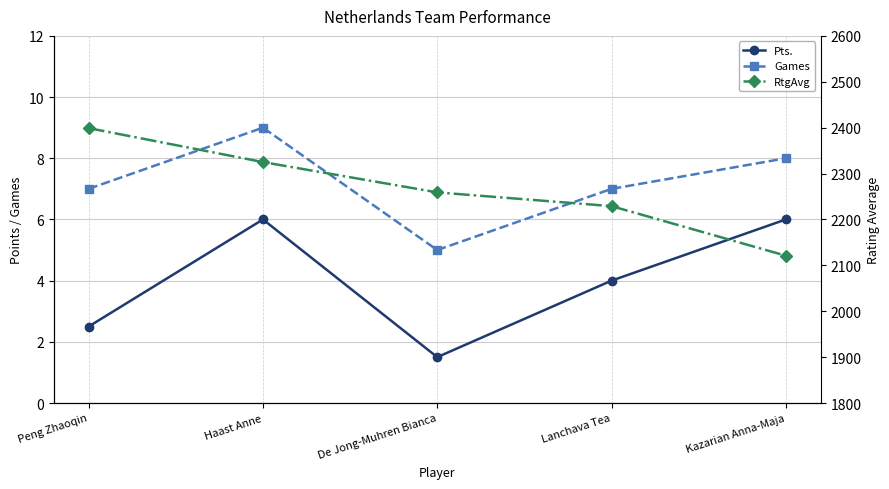

How many data points in Pts. are above 4?

2